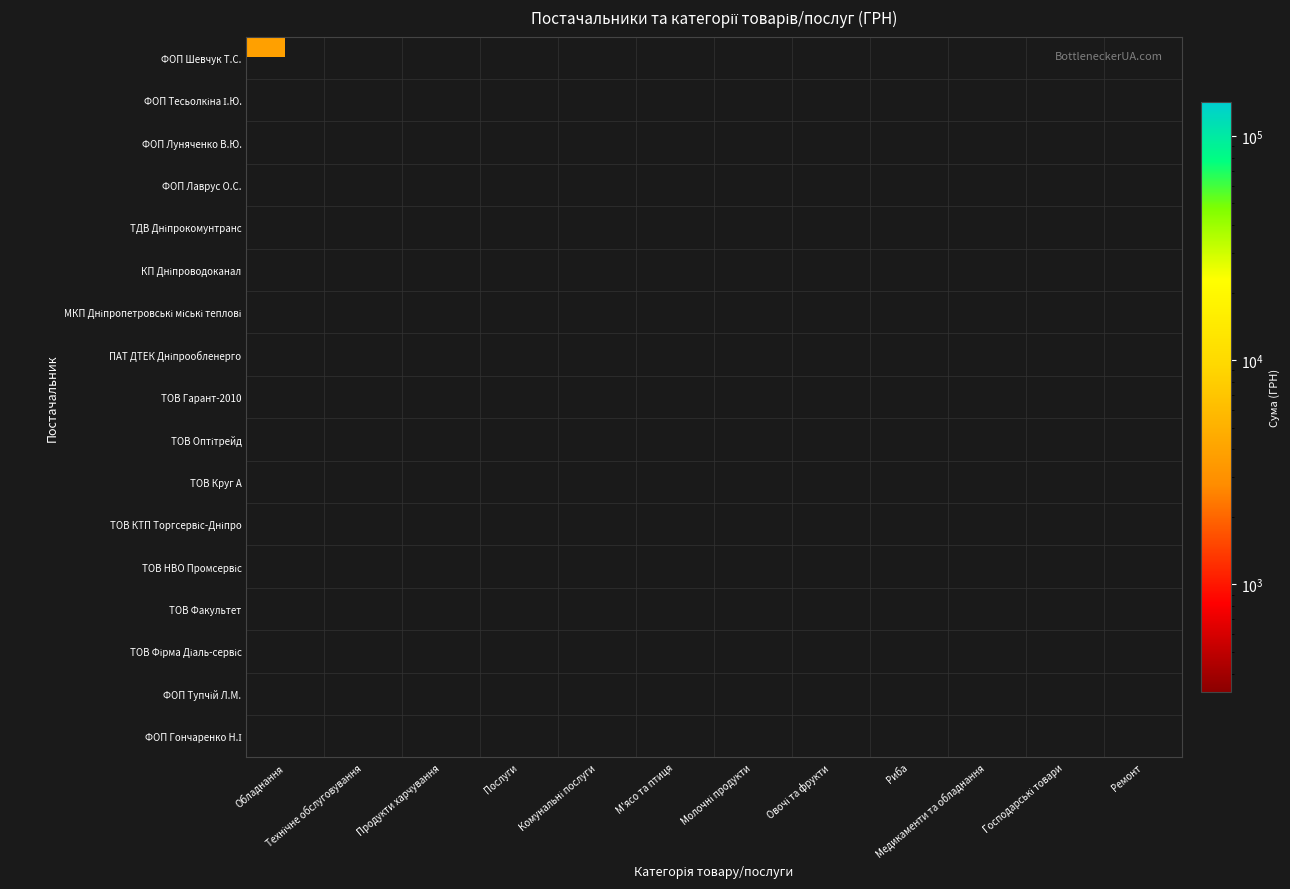

What is the minimum value shown in the chart?

330.0